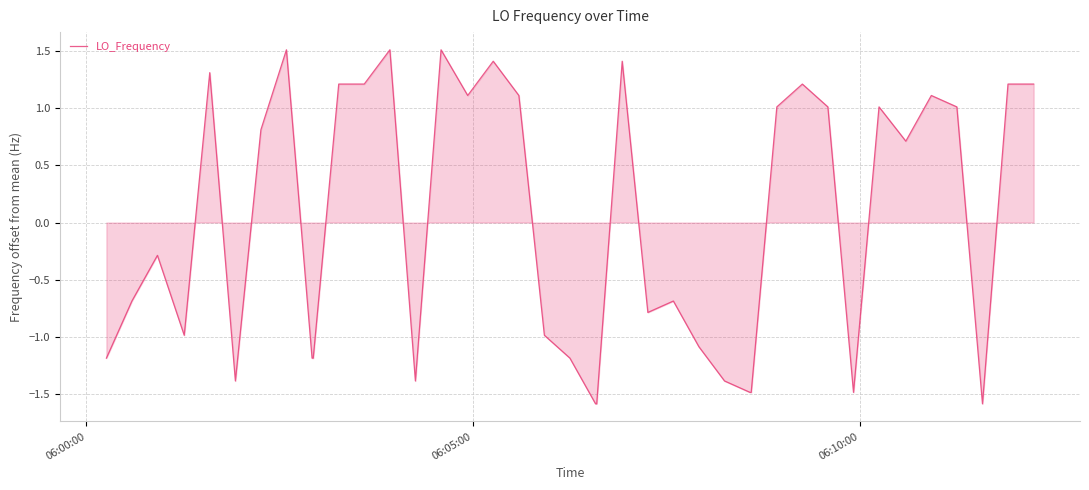

What is the difference between the maximum and minimum values?

3.1